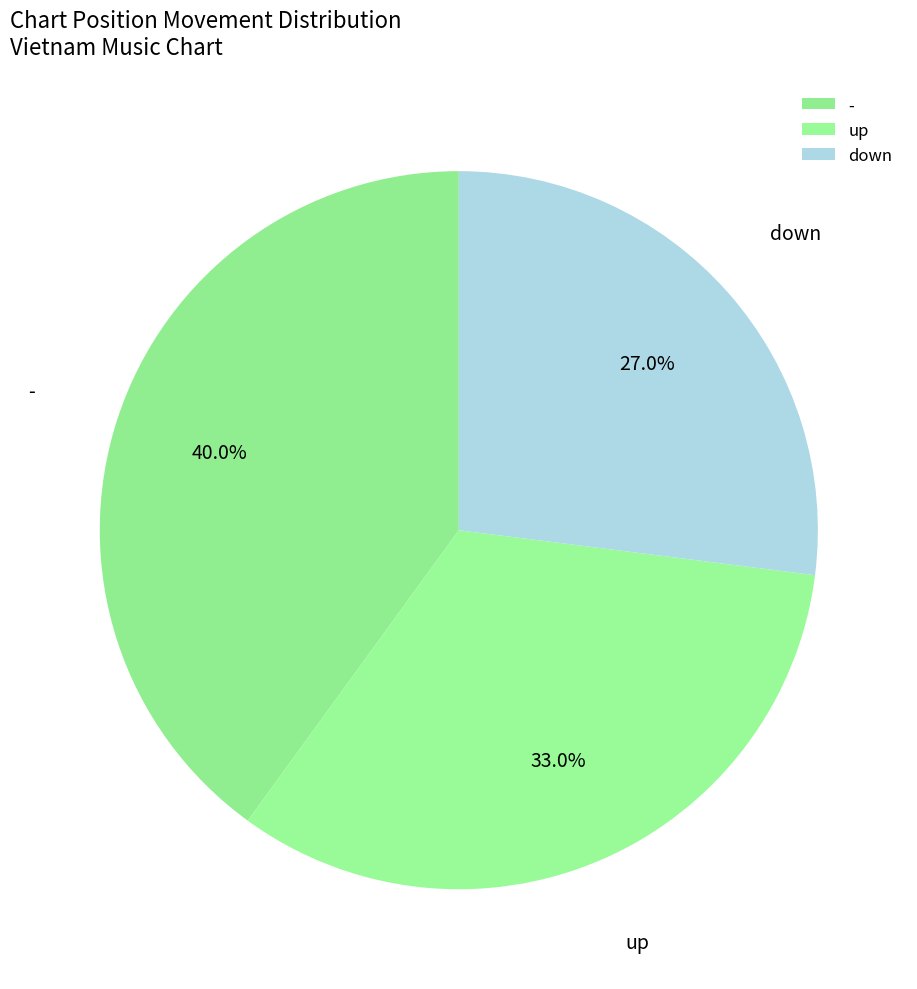

Which has a higher value, up or -?

-